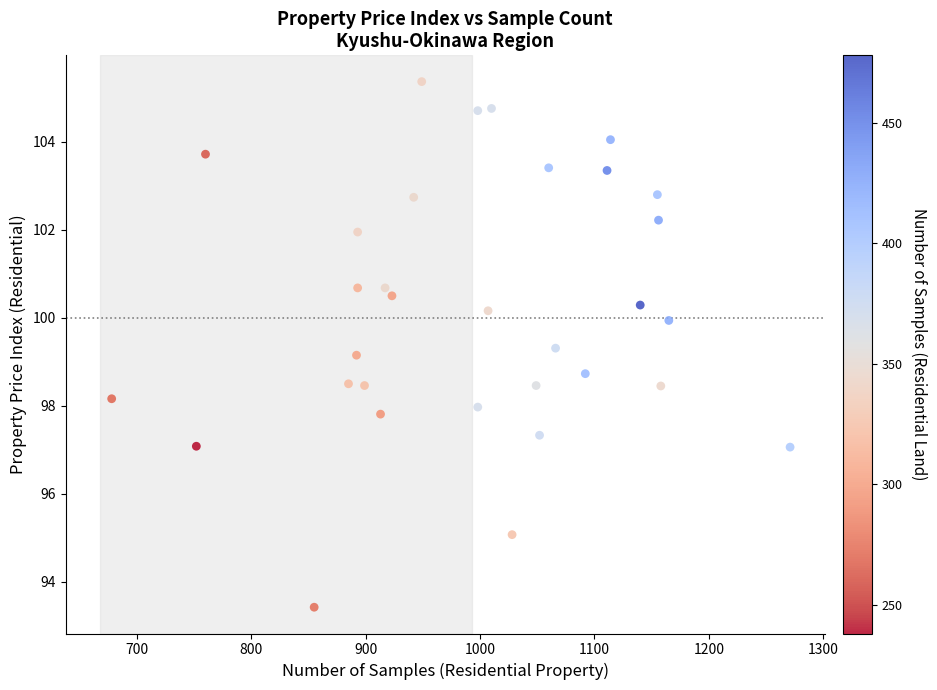

What is the range of X values (max minus min)?

593.0